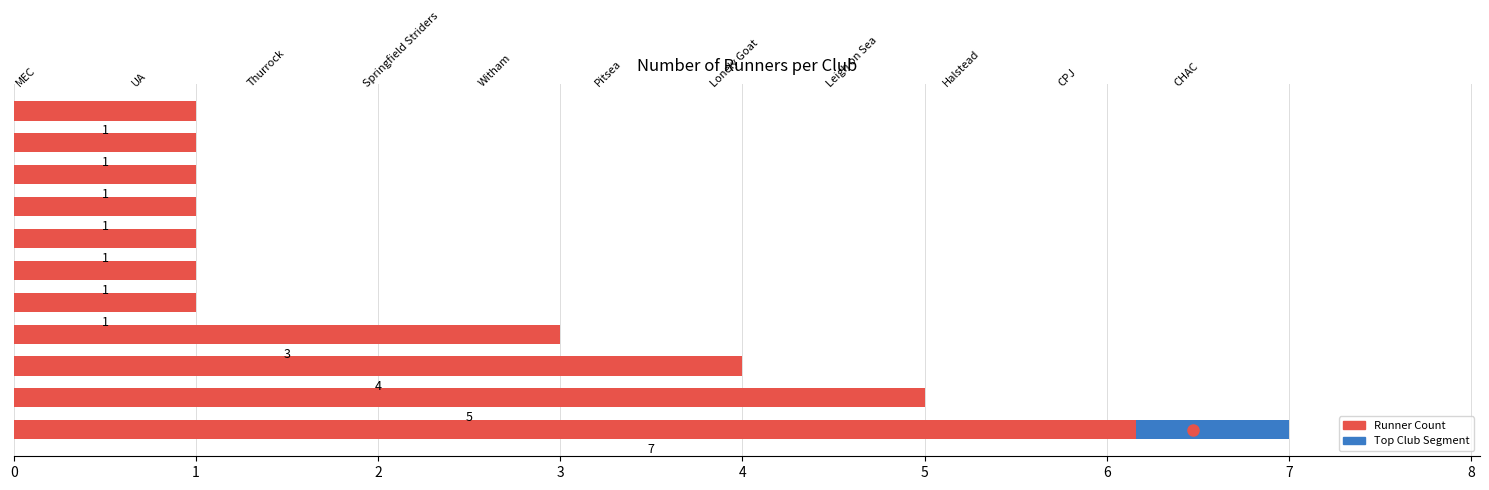

List the labels in order of value, largest first.

0, 1, 2, 3, 4, 5, 6, 7, 8, 9, 10